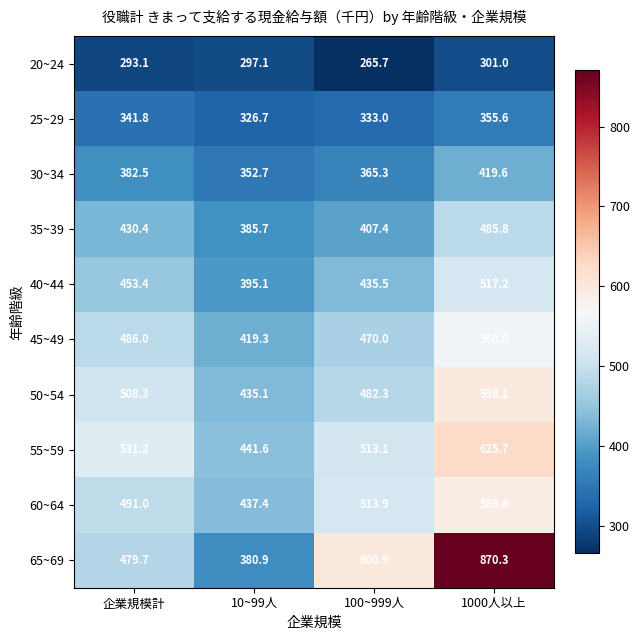

Which category has the lowest value in the 60~64 series?

10~99人